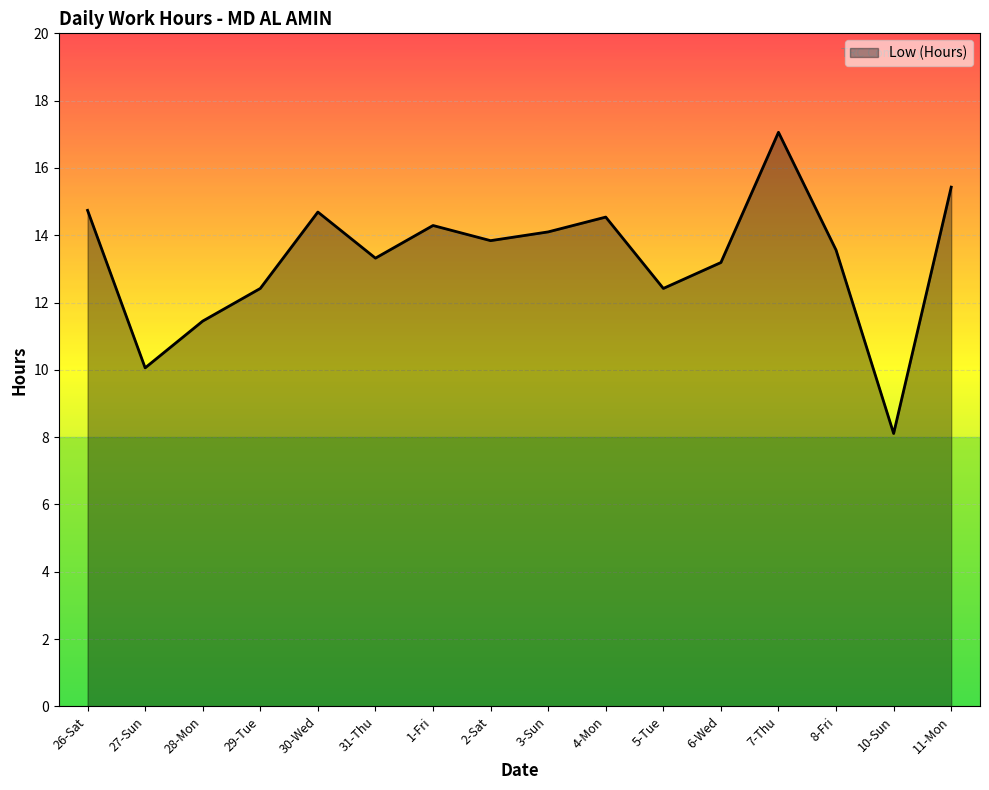

What is the ratio of the value at 3-Sun to the value at 26-Sat?

1.0